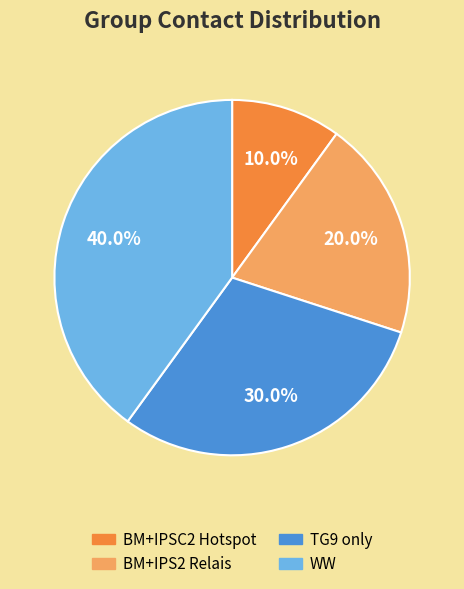

Approximately how many times larger is the value at BM+IPSC2 Hotspot compared to BM+IPS2 Relais?

0.5